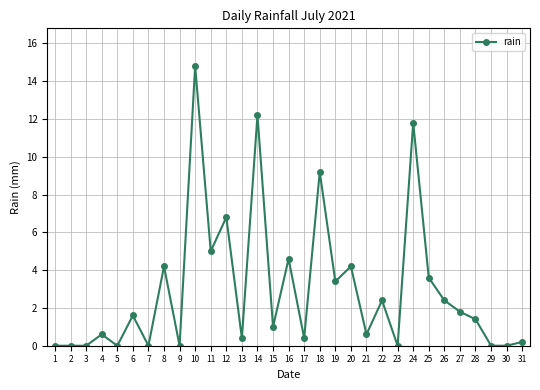

Which label corresponds to the largest value in the chart?

10